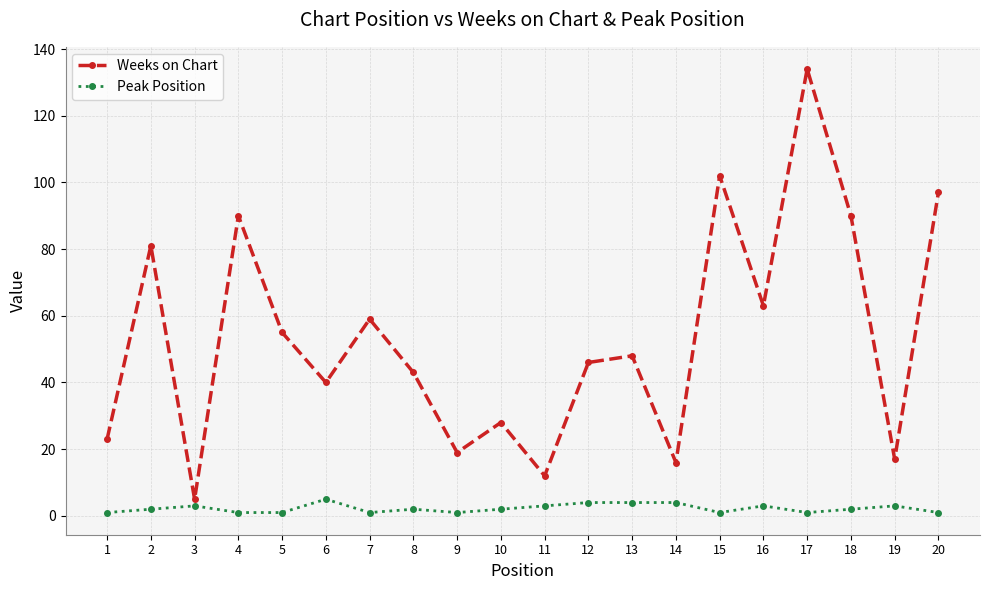

At 9, list the series in order from largest to smallest.

Weeks on Chart, Peak Position